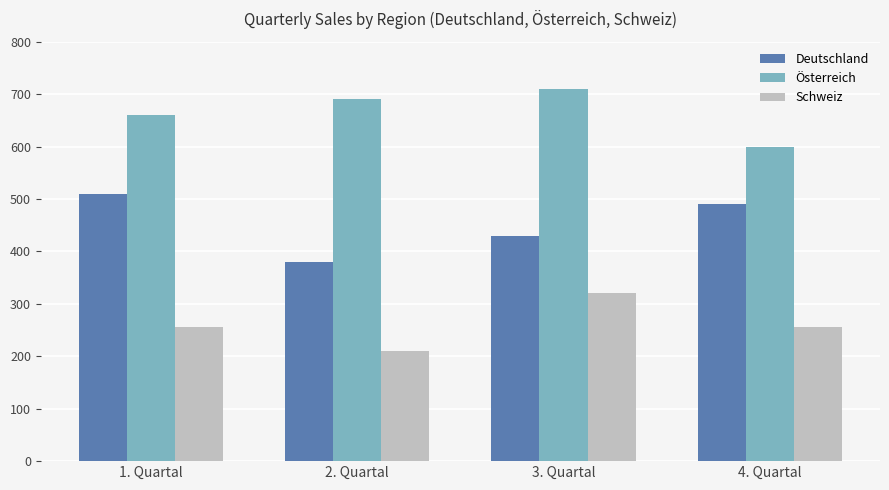

At how many categories does at least one series exceed 581?

4